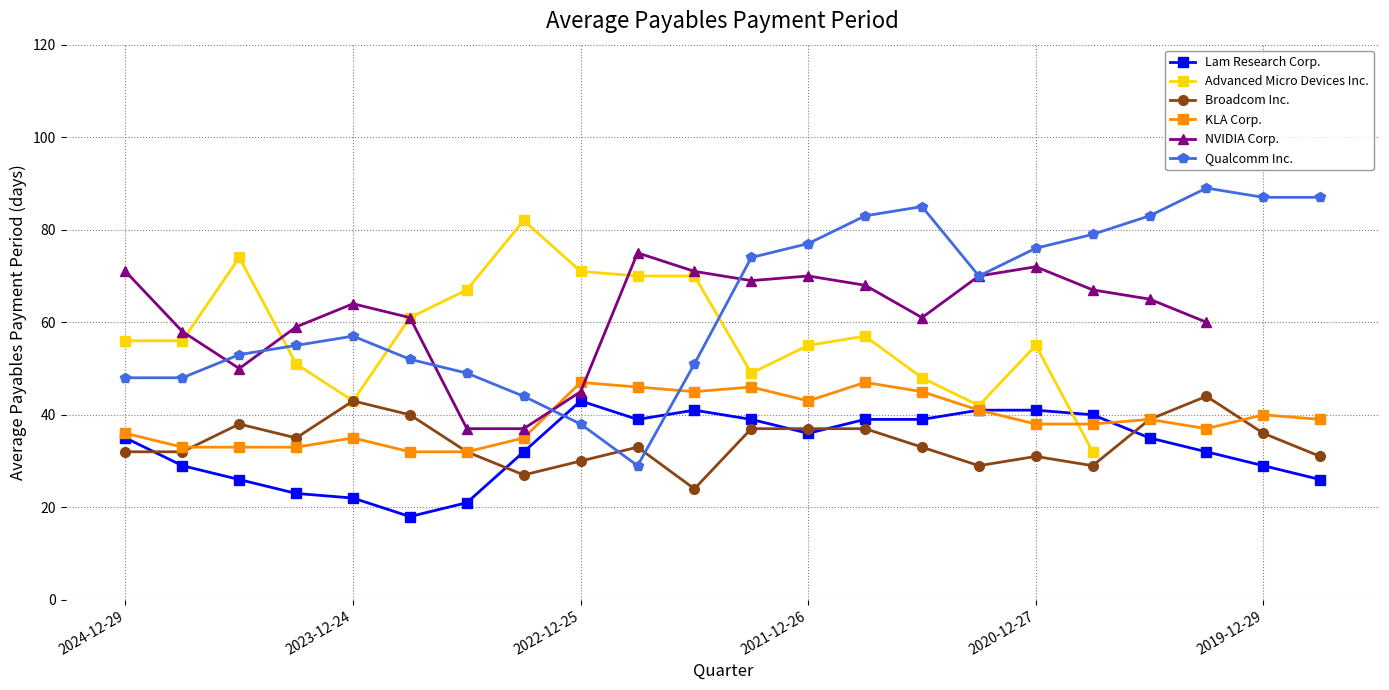

Is it true that Qualcomm Inc. equals 74 at 2022-03-27?

True